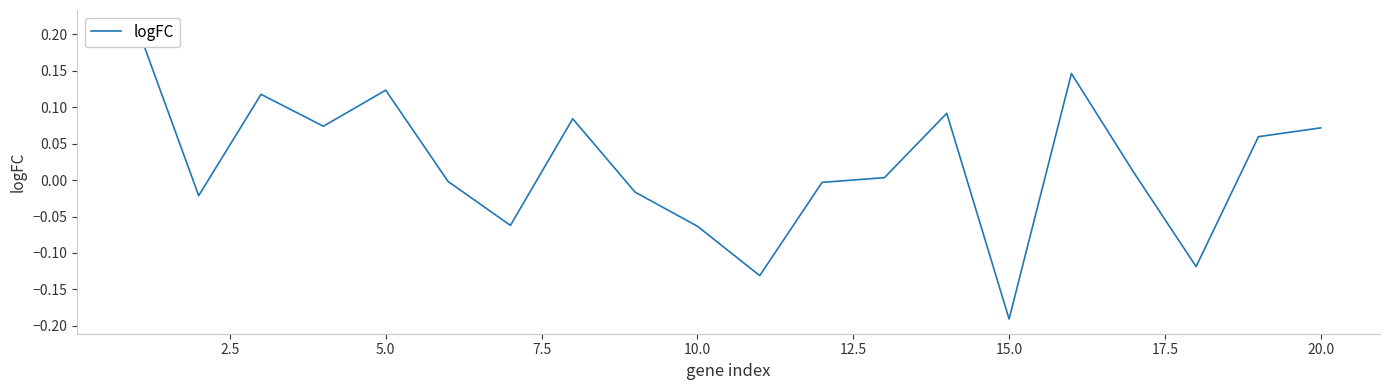

How many data points does each series have?

20